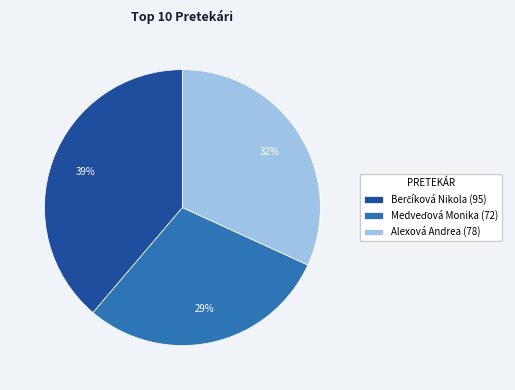

Is there any slice that represents more than half of the pie?

No